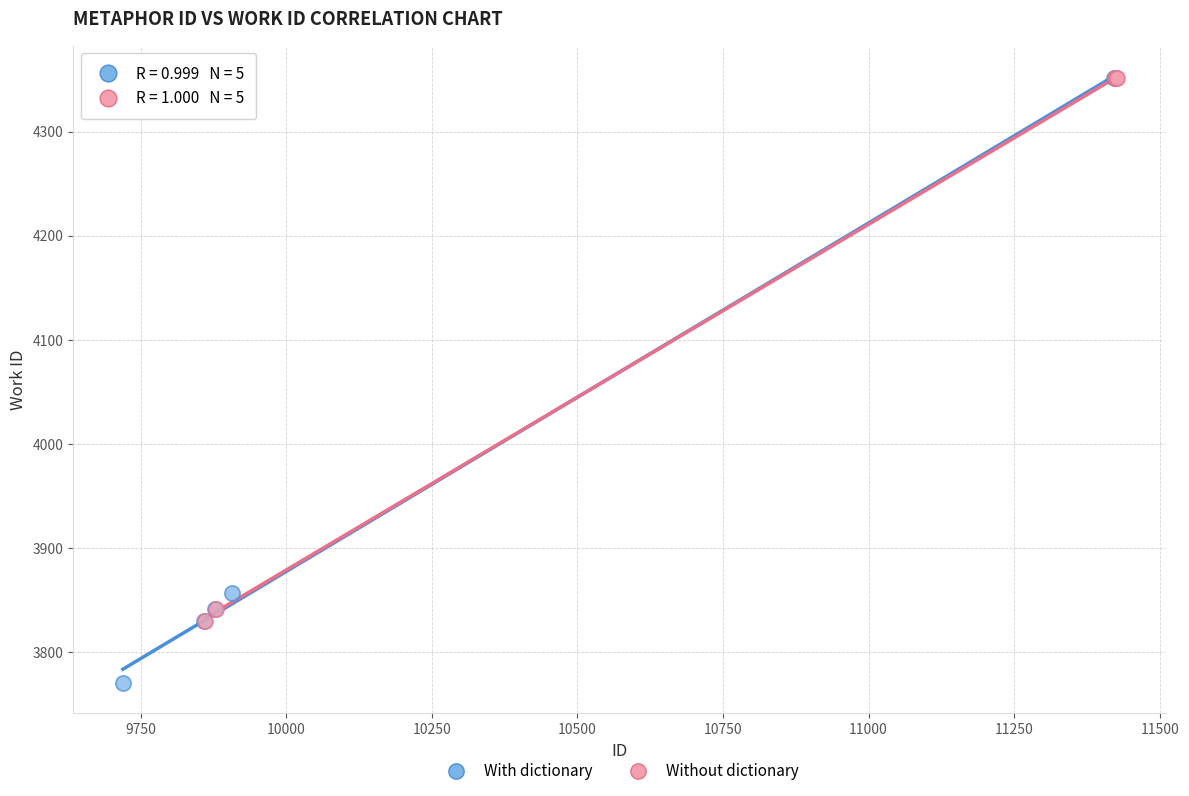

Which series reaches the minimum Y coordinate?

With dictionary